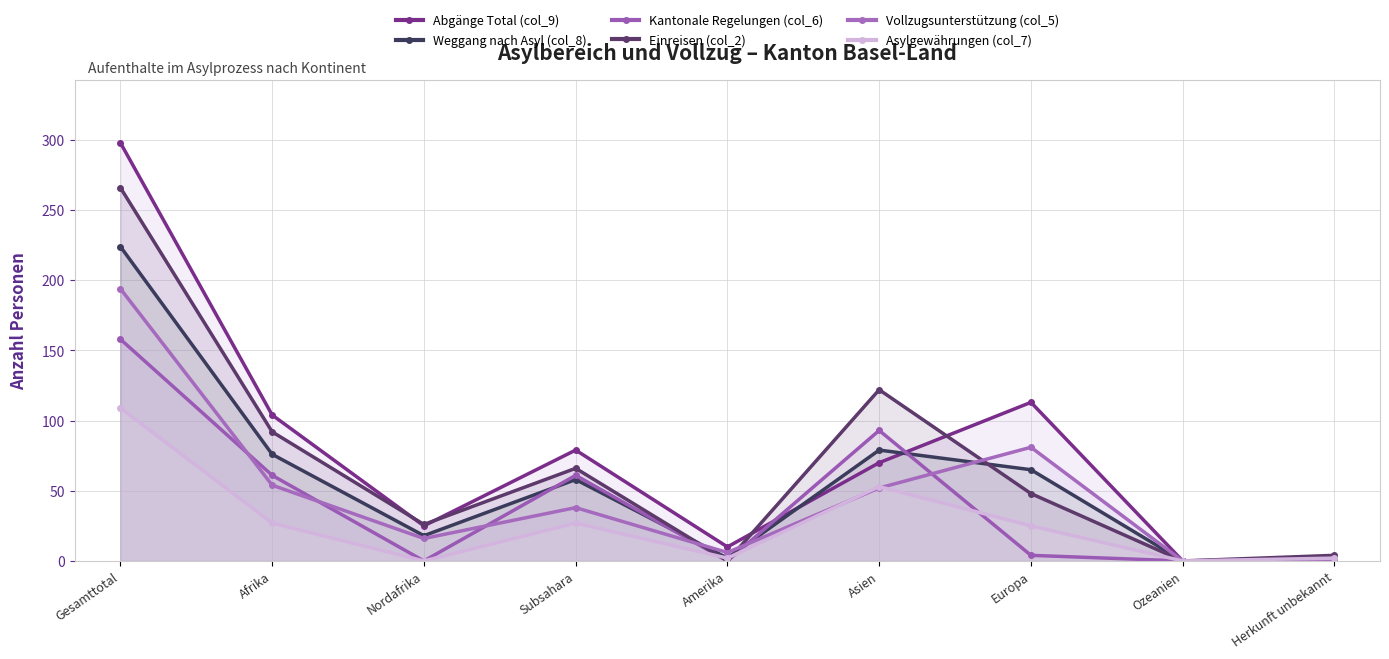

Where is Einreisen (col_2) nearest to the value 133?

Asien